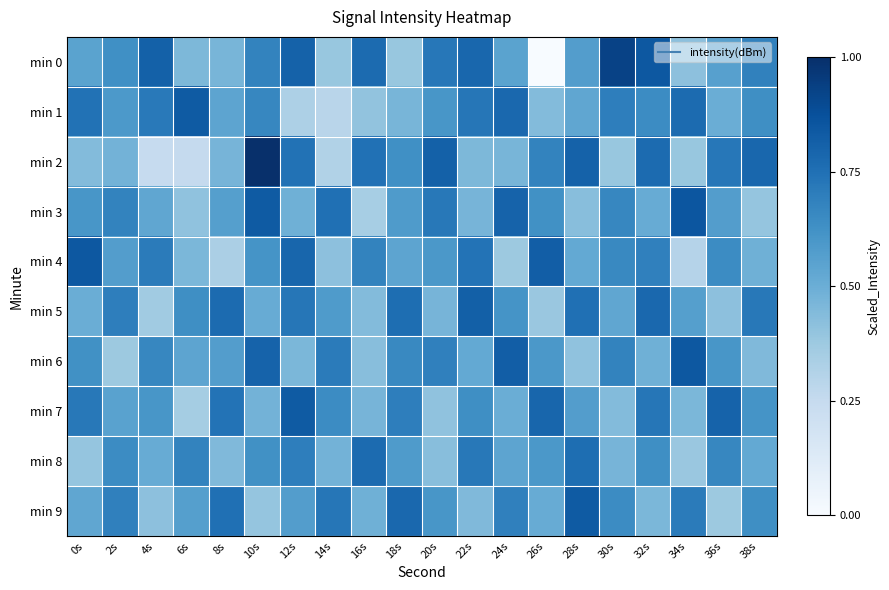

Which series has the largest range (max minus min)?

min 0